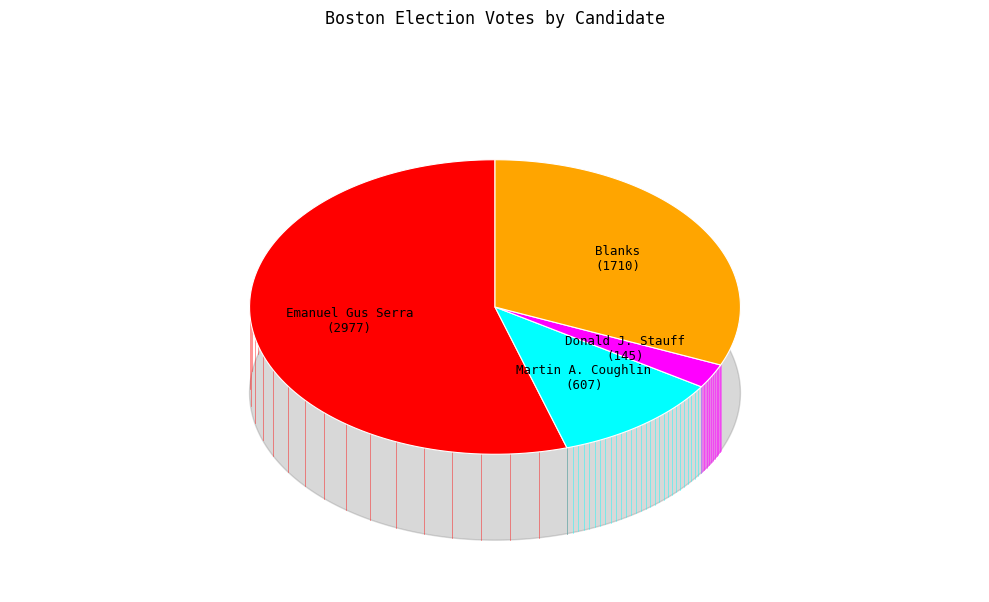

What is the total percentage of Donald J. Stauff and Martin A. Coughlin?

13.8%